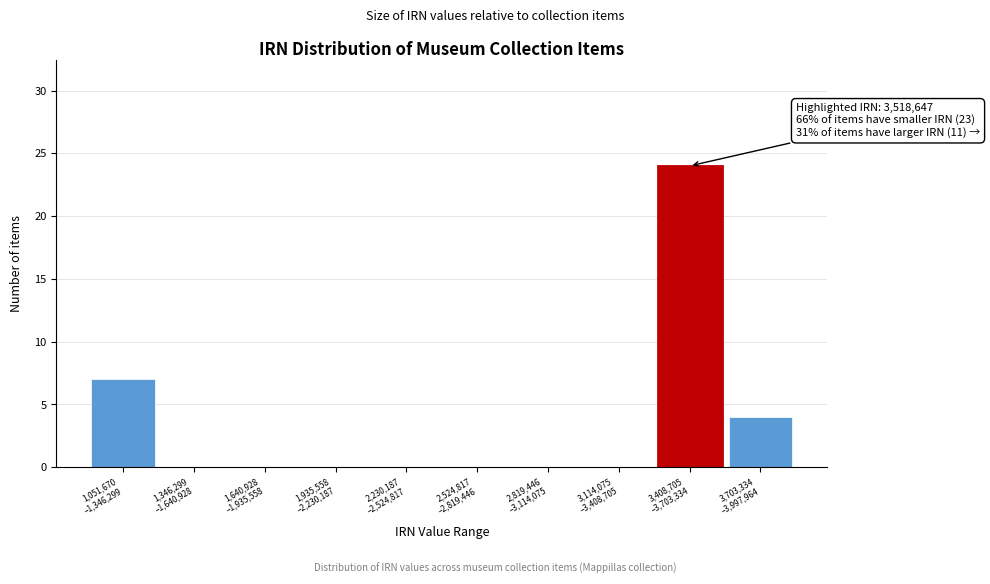

What is the maximum value shown in the chart?

24